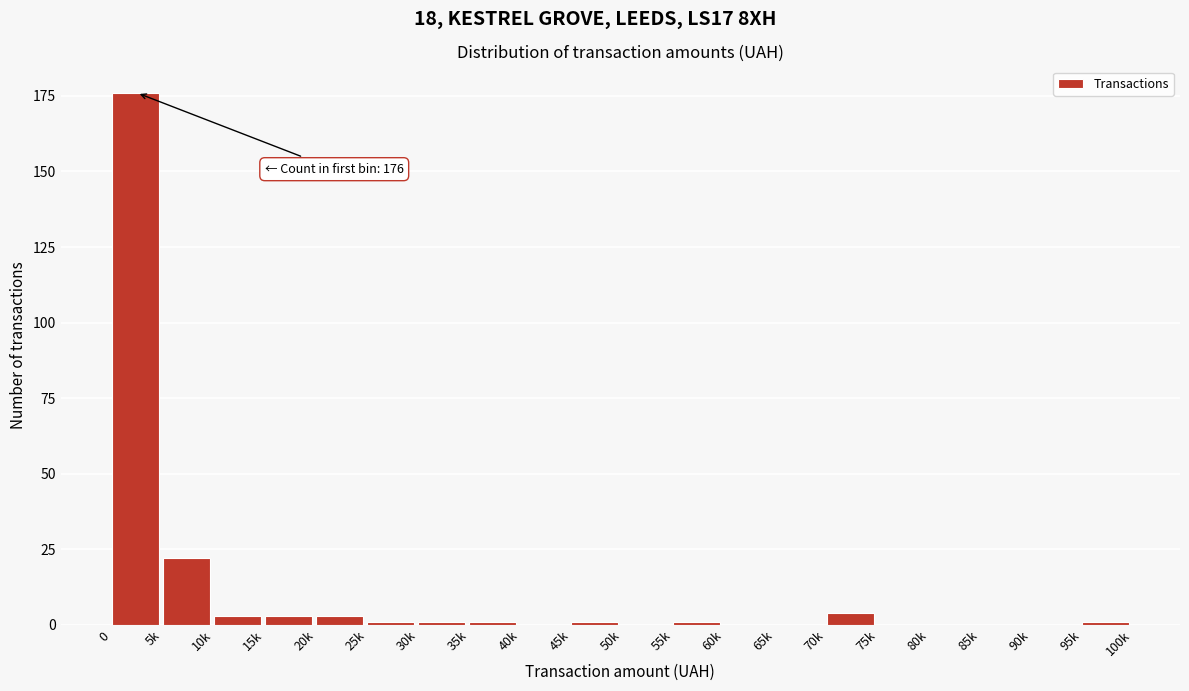

Reading right to left, transcribe all the data shown in this chart.

95k=1	90k=0	85k=0	80k=0	75k=0	70k=4	65k=0	60k=0	55k=1	50k=0	45k=1	40k=0	35k=1	30k=1	25k=1	20k=3	15k=3	10k=3	5k=22	0=176